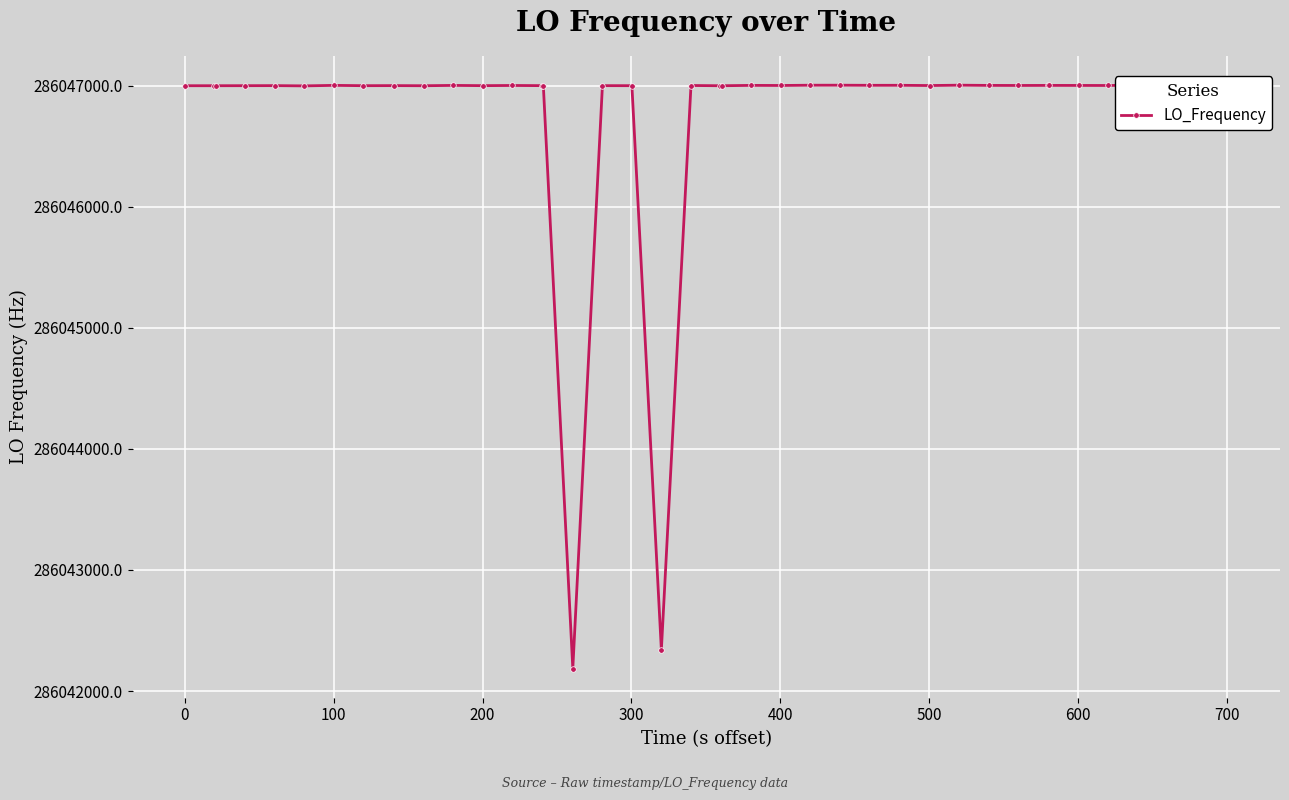

What is the value of the 3rd point from the left?

286046998.2